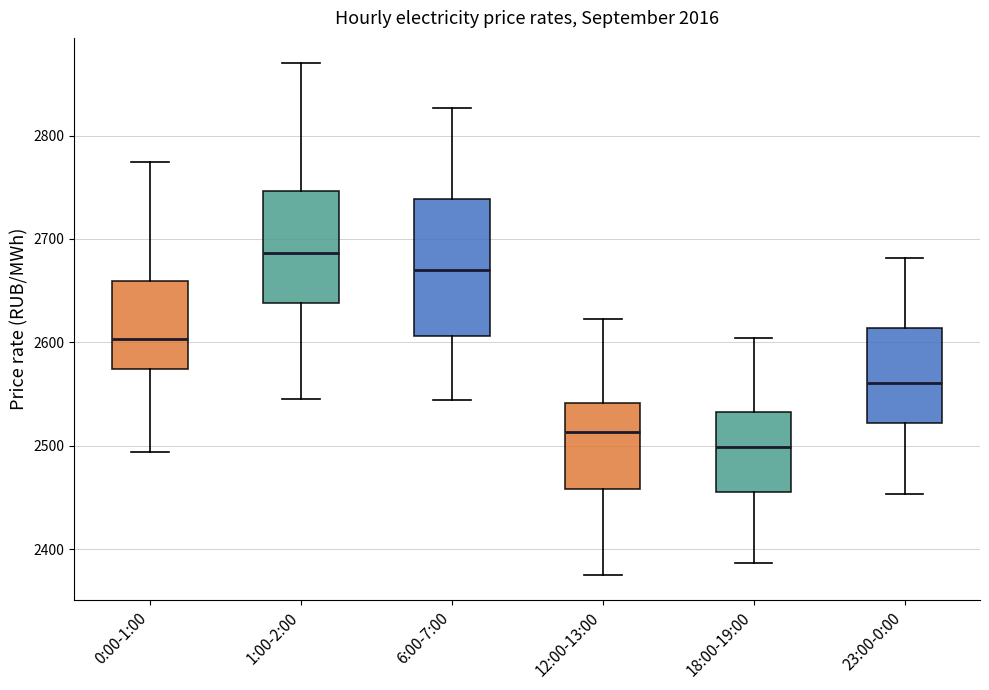

Where is the upper edge of the box for 1:00-2:00 on the y-axis? The values are not printed on the chart, so give them approximately, as read against the axis.

2750